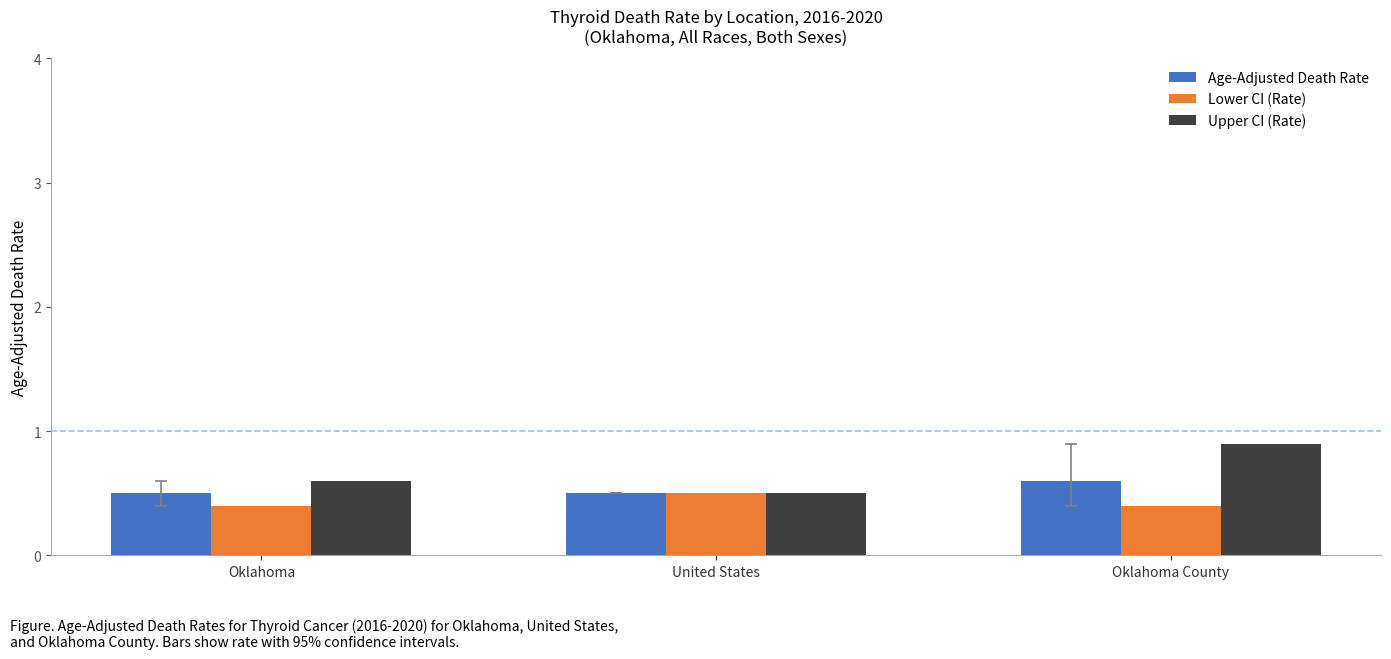

What position from the right is United States?

2